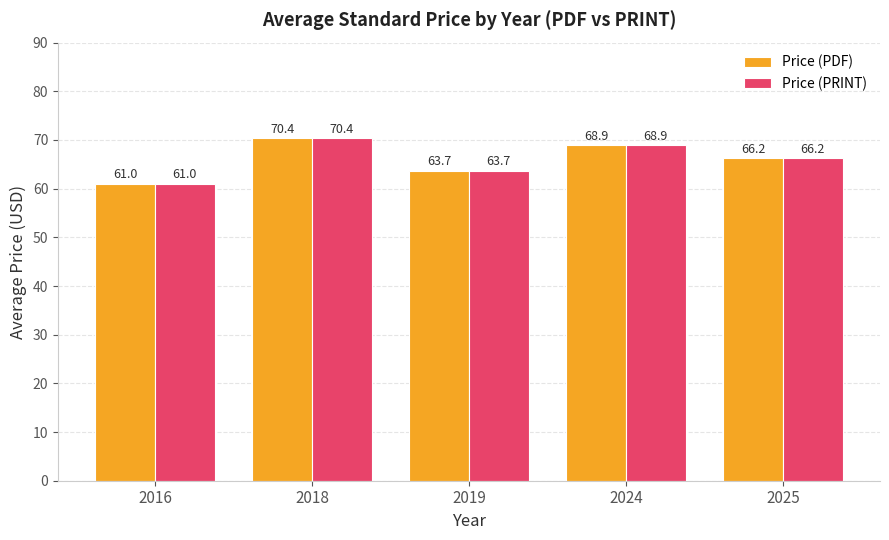

What is the value of the Price (PDF) bar at the 1st from the left?

61.0